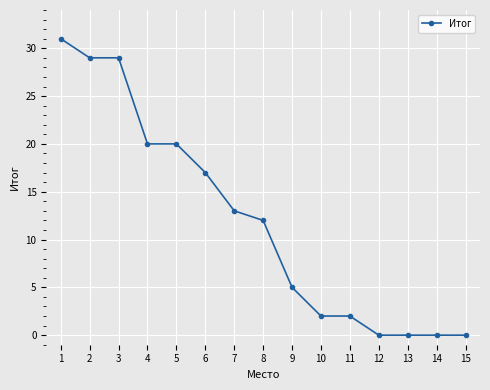

What is the greatest value displayed?

31